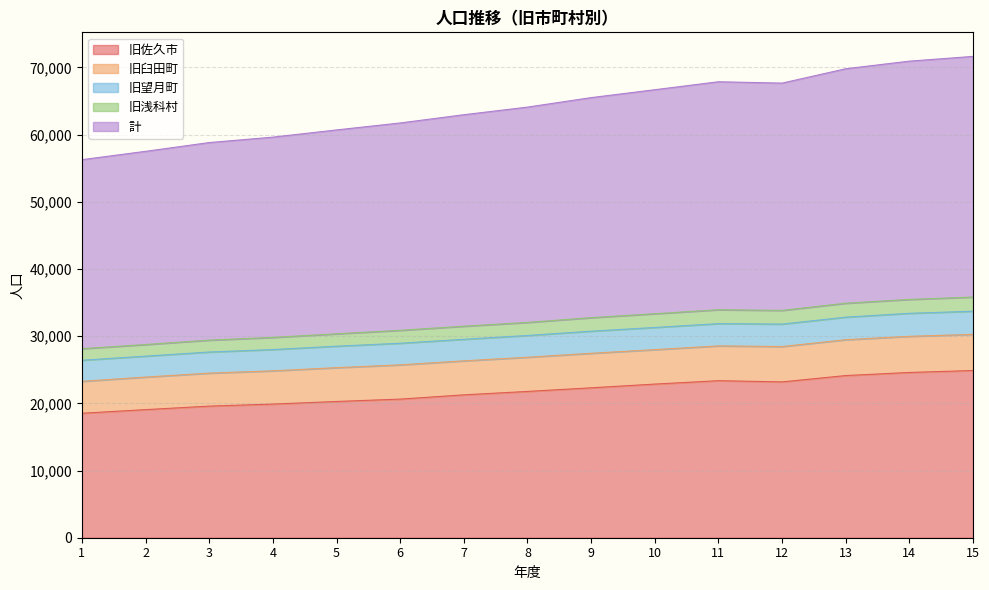

What is the total value across all series at 5?

60702